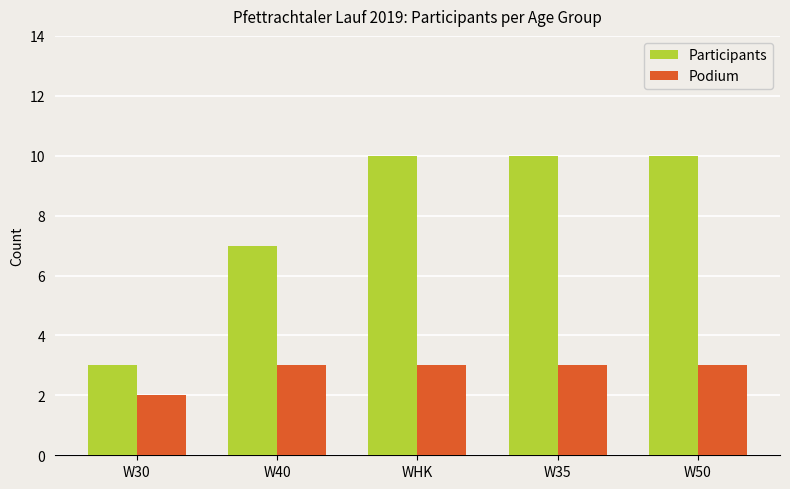

Between W40 and WHK, which series saw the biggest shift?

Participants